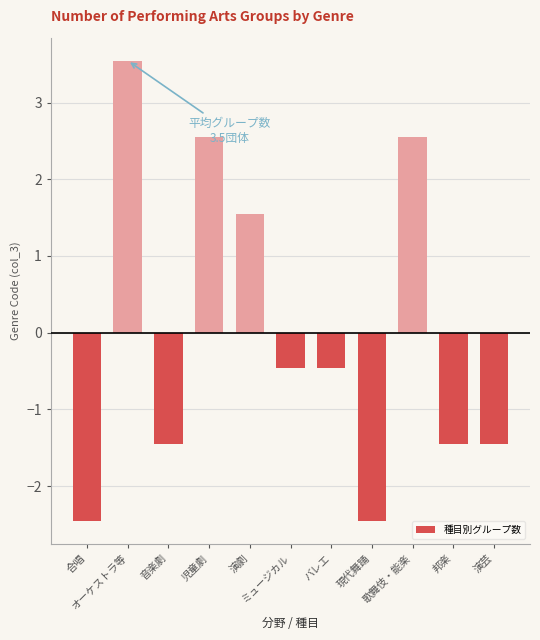

The value at バレエ is -0.5. True or false?

True